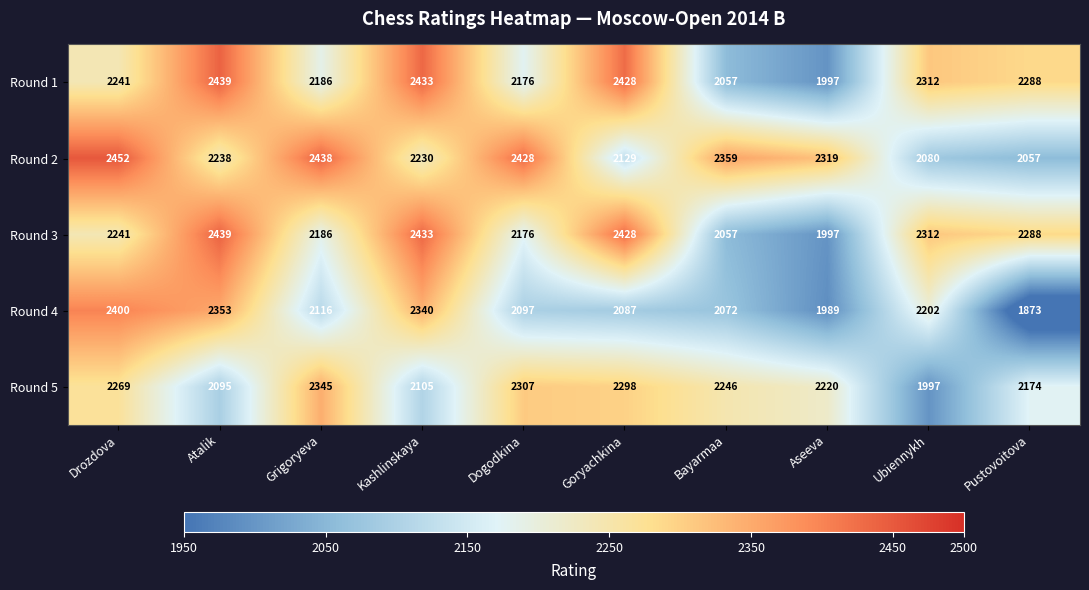

The Round 5 series shows 893 at Dogodkina. True or false?

False